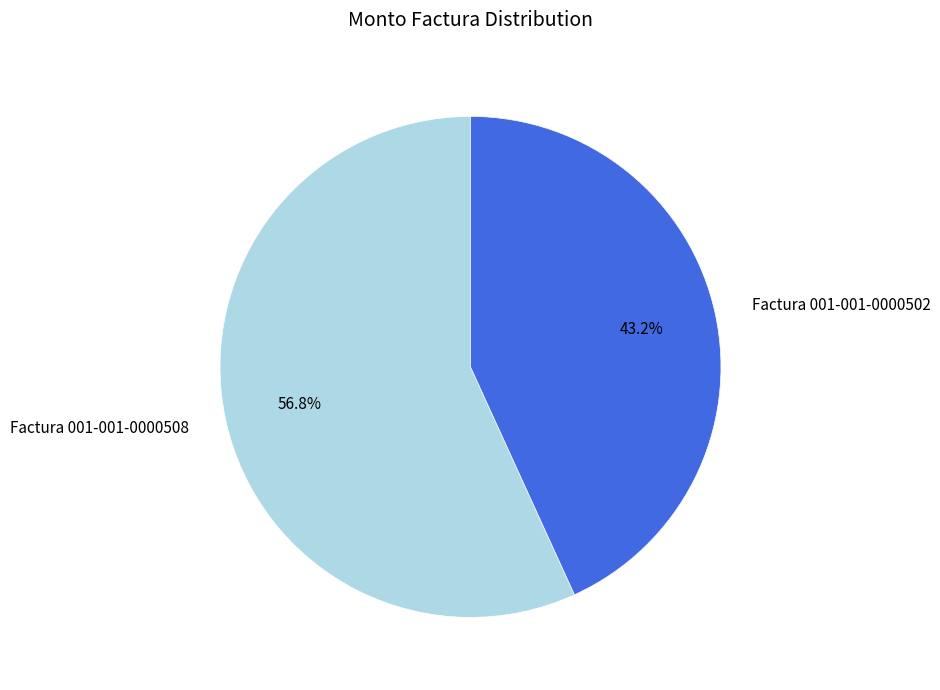

Which slice is the largest?

Factura 001-001-0000508